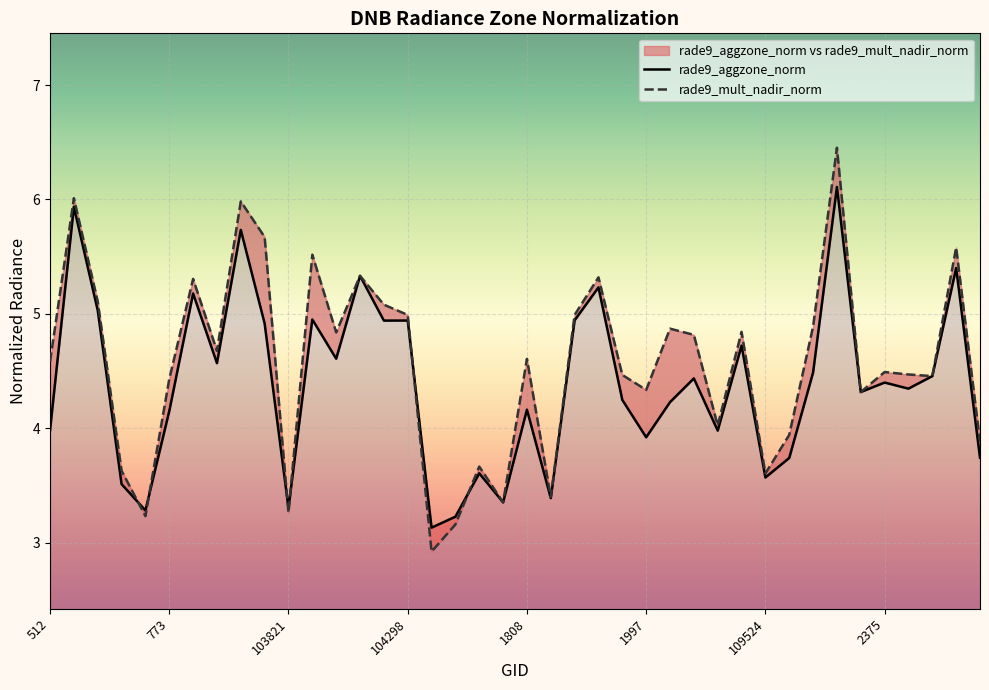

How many series are shown in this chart?

2